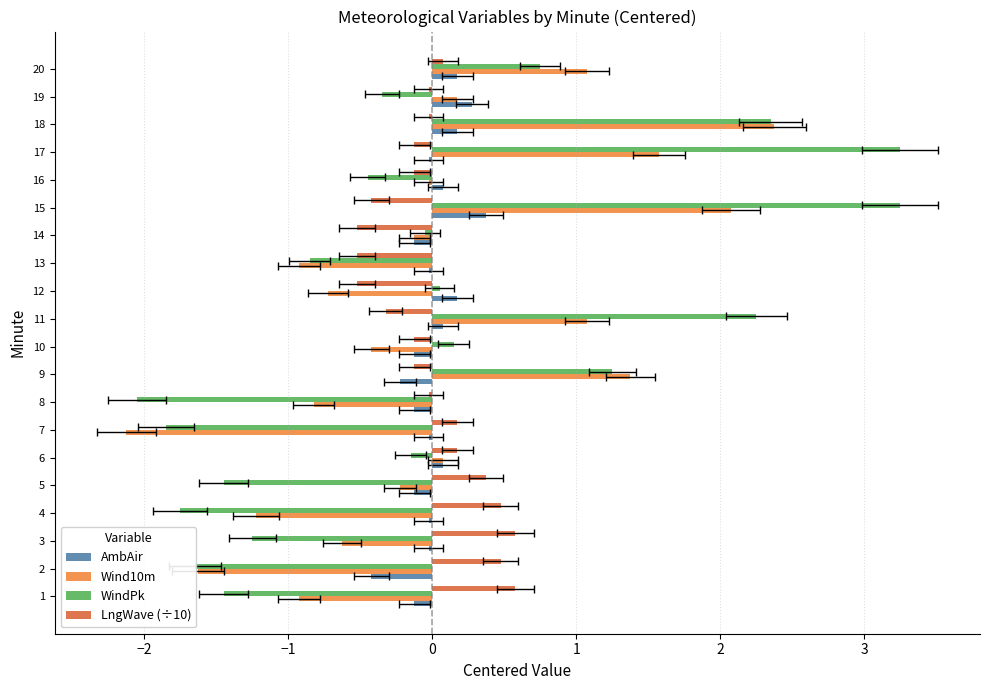

Which series changed the most between 2 and 20?

Wind10m